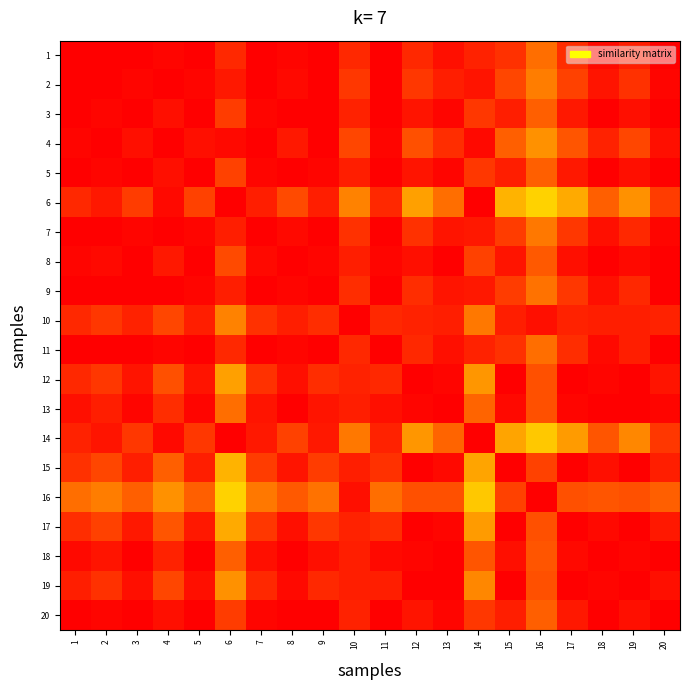

Reading right to left, extract all data points from this chart.

1: 20=1.0	19=1.0	18=1.0	17=1.0	16=0.9	15=1.0	14=1.0	13=1.0	12=1.0	11=1.0	10=1.0	9=1.0	8=1.0	7=1.0	6=1.0	5=1.0	4=1.0	3=1.0	2=1.0	1=1.0
2: 20=1.0	19=1.0	18=1.0	17=0.9	16=0.9	15=0.9	14=1.0	13=1.0	12=1.0	11=1.0	10=1.0	9=1.0	8=1.0	7=1.0	6=1.0	5=1.0	4=1.0	3=1.0	2=1.0	1=1.0
3: 20=1.0	19=1.0	18=1.0	17=1.0	16=0.9	15=1.0	14=1.0	13=1.0	12=1.0	11=1.0	10=1.0	9=1.0	8=1.0	7=1.0	6=1.0	5=1.0	4=1.0	3=1.0	2=1.0	1=1.0
4: 20=1.0	19=0.9	18=1.0	17=0.9	16=0.9	15=0.9	14=1.0	13=1.0	12=0.9	11=1.0	10=0.9	9=1.0	8=1.0	7=1.0	6=1.0	5=1.0	4=1.0	3=1.0	2=1.0	1=1.0
5: 20=1.0	19=1.0	18=1.0	17=1.0	16=0.9	15=1.0	14=1.0	13=1.0	12=1.0	11=1.0	10=1.0	9=1.0	8=1.0	7=1.0	6=0.9	5=1.0	4=1.0	3=1.0	2=1.0	1=1.0
6: 20=0.9	19=0.9	18=0.9	17=0.9	16=0.8	15=0.9	14=1.0	13=0.9	12=0.9	11=1.0	10=0.9	9=1.0	8=0.9	7=1.0	6=1.0	5=0.9	4=1.0	3=1.0	2=1.0	1=1.0
7: 20=1.0	19=1.0	18=1.0	17=1.0	16=0.9	15=0.9	14=1.0	13=1.0	12=1.0	11=1.0	10=1.0	9=1.0	8=1.0	7=1.0	6=1.0	5=1.0	4=1.0	3=1.0	2=1.0	1=1.0
8: 20=1.0	19=1.0	18=1.0	17=1.0	16=0.9	15=1.0	14=0.9	13=1.0	12=1.0	11=1.0	10=1.0	9=1.0	8=1.0	7=1.0	6=0.9	5=1.0	4=1.0	3=1.0	2=1.0	1=1.0
9: 20=1.0	19=1.0	18=1.0	17=1.0	16=0.9	15=1.0	14=1.0	13=1.0	12=1.0	11=1.0	10=1.0	9=1.0	8=1.0	7=1.0	6=1.0	5=1.0	4=1.0	3=1.0	2=1.0	1=1.0
10: 20=1.0	19=1.0	18=1.0	17=1.0	16=1.0	15=1.0	14=0.9	13=1.0	12=1.0	11=1.0	10=1.0	9=1.0	8=1.0	7=1.0	6=0.9	5=1.0	4=0.9	3=1.0	2=1.0	1=1.0
11: 20=1.0	19=1.0	18=1.0	17=1.0	16=0.9	15=1.0	14=1.0	13=1.0	12=1.0	11=1.0	10=1.0	9=1.0	8=1.0	7=1.0	6=1.0	5=1.0	4=1.0	3=1.0	2=1.0	1=1.0
12: 20=1.0	19=1.0	18=1.0	17=1.0	16=0.9	15=1.0	14=0.9	13=1.0	12=1.0	11=1.0	10=1.0	9=1.0	8=1.0	7=1.0	6=0.9	5=1.0	4=0.9	3=1.0	2=1.0	1=1.0
13: 20=1.0	19=1.0	18=1.0	17=1.0	16=0.9	15=1.0	14=0.9	13=1.0	12=1.0	11=1.0	10=1.0	9=1.0	8=1.0	7=1.0	6=0.9	5=1.0	4=1.0	3=1.0	2=1.0	1=1.0
14: 20=1.0	19=0.9	18=0.9	17=0.9	16=0.8	15=0.9	14=1.0	13=0.9	12=0.9	11=1.0	10=0.9	9=1.0	8=0.9	7=1.0	6=1.0	5=1.0	4=1.0	3=1.0	2=1.0	1=1.0
15: 20=1.0	19=1.0	18=1.0	17=1.0	16=0.9	15=1.0	14=0.9	13=1.0	12=1.0	11=1.0	10=1.0	9=1.0	8=1.0	7=0.9	6=0.9	5=1.0	4=0.9	3=1.0	2=0.9	1=1.0
16: 20=0.9	19=0.9	18=0.9	17=0.9	16=1.0	15=0.9	14=0.8	13=0.9	12=0.9	11=0.9	10=1.0	9=0.9	8=0.9	7=0.9	6=0.8	5=0.9	4=0.9	3=0.9	2=0.9	1=0.9
17: 20=1.0	19=1.0	18=1.0	17=1.0	16=0.9	15=1.0	14=0.9	13=1.0	12=1.0	11=1.0	10=1.0	9=1.0	8=1.0	7=1.0	6=0.9	5=1.0	4=0.9	3=1.0	2=0.9	1=1.0
18: 20=1.0	19=1.0	18=1.0	17=1.0	16=0.9	15=1.0	14=0.9	13=1.0	12=1.0	11=1.0	10=1.0	9=1.0	8=1.0	7=1.0	6=0.9	5=1.0	4=1.0	3=1.0	2=1.0	1=1.0
19: 20=1.0	19=1.0	18=1.0	17=1.0	16=0.9	15=1.0	14=0.9	13=1.0	12=1.0	11=1.0	10=1.0	9=1.0	8=1.0	7=1.0	6=0.9	5=1.0	4=0.9	3=1.0	2=1.0	1=1.0
20: 20=1.0	19=1.0	18=1.0	17=1.0	16=0.9	15=1.0	14=1.0	13=1.0	12=1.0	11=1.0	10=1.0	9=1.0	8=1.0	7=1.0	6=0.9	5=1.0	4=1.0	3=1.0	2=1.0	1=1.0